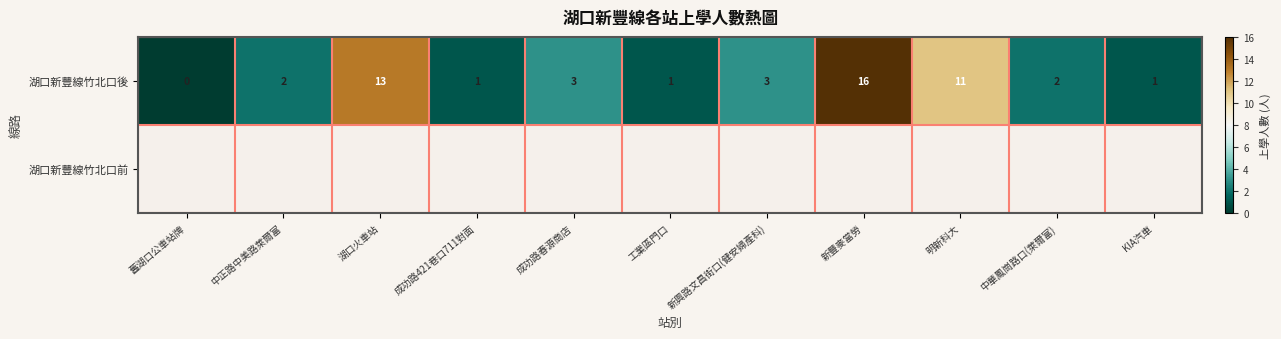

Which has a higher value, 工業區門口 or 中正路中美路萊爾富?

中正路中美路萊爾富